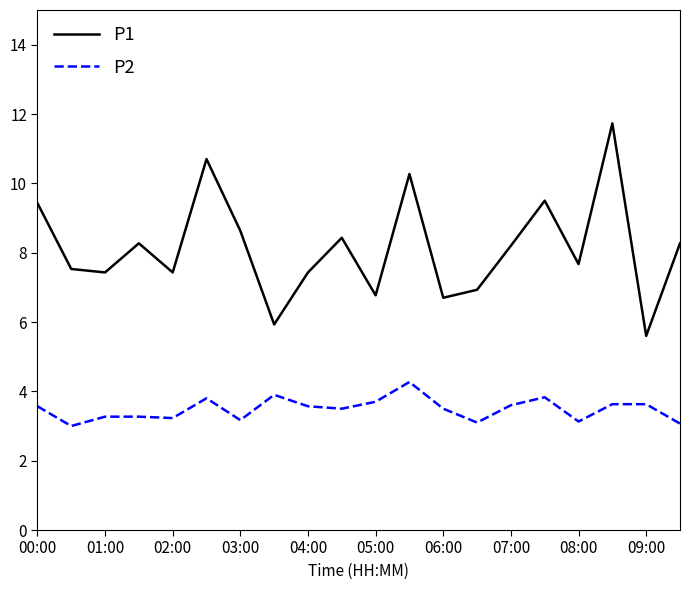

Rank the series by their average value, from highest to lowest.

P1, P2